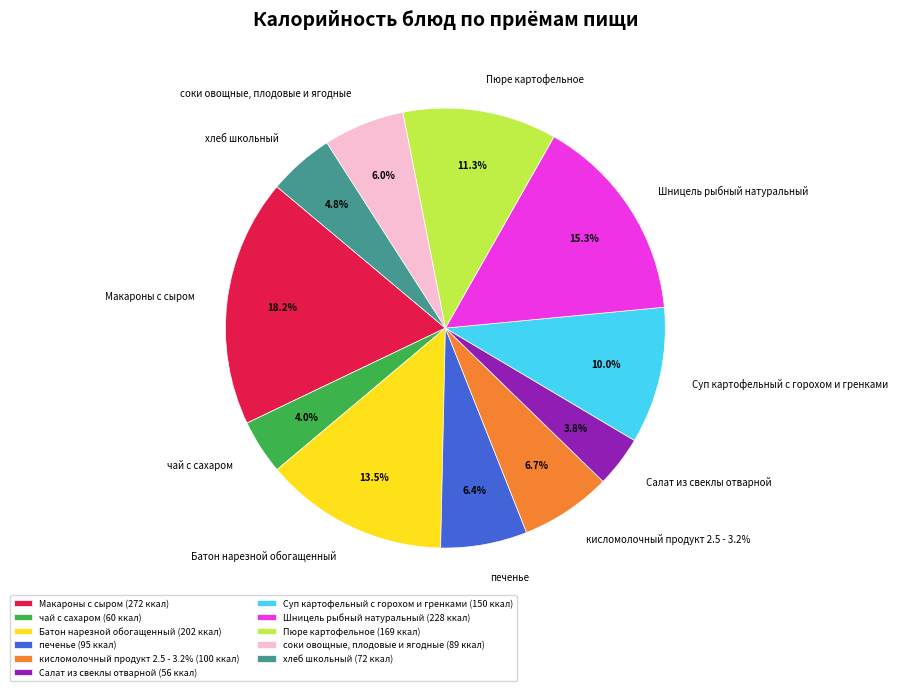

To the nearest percent, what percentage of the pie is Салат из свеклы отварной?

4%